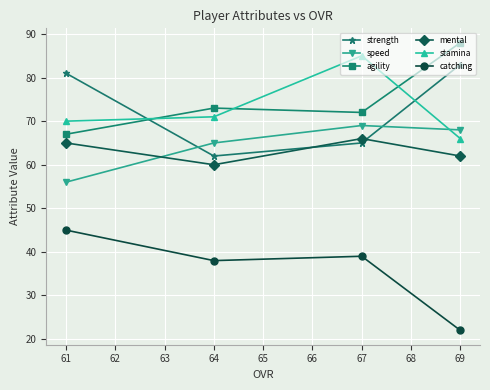

At which label is speed closest to 62?

64